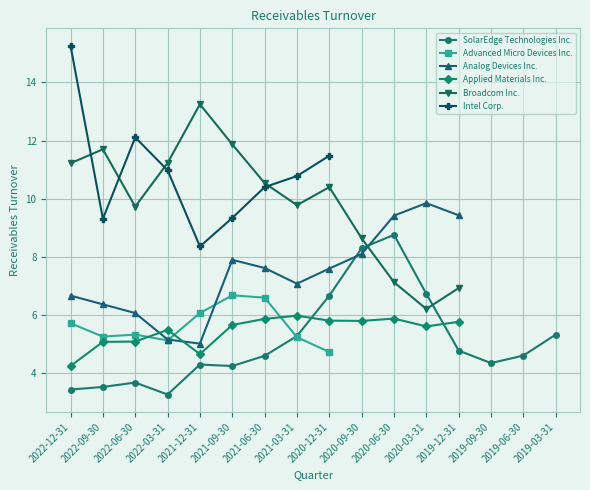

What is the greatest value displayed?

15.3